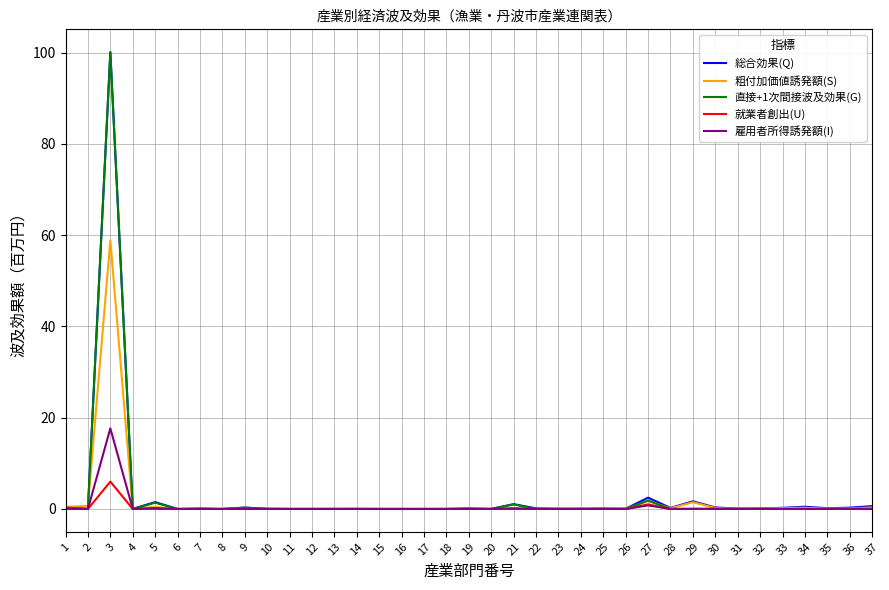

The value of 粗付加価値誘発額(S) at 29 is 1.5. True or false?

True